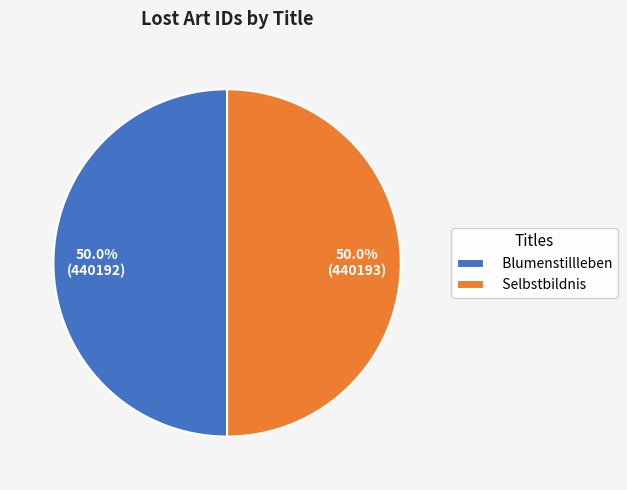

Combined, do Selbstbildnis and Blumenstillleben account for over 50%?

Yes